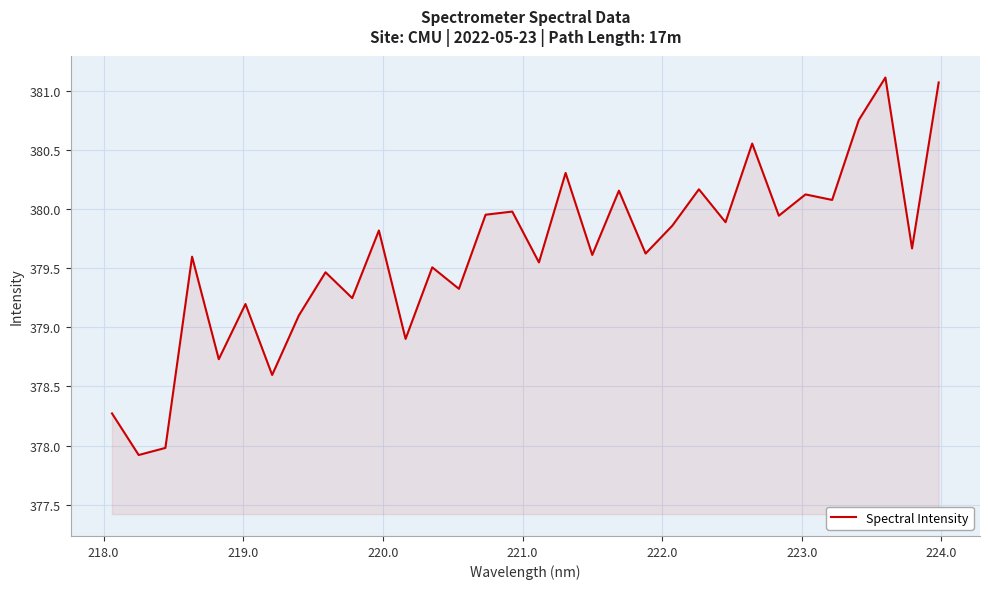

What is the greatest value displayed?

381.1